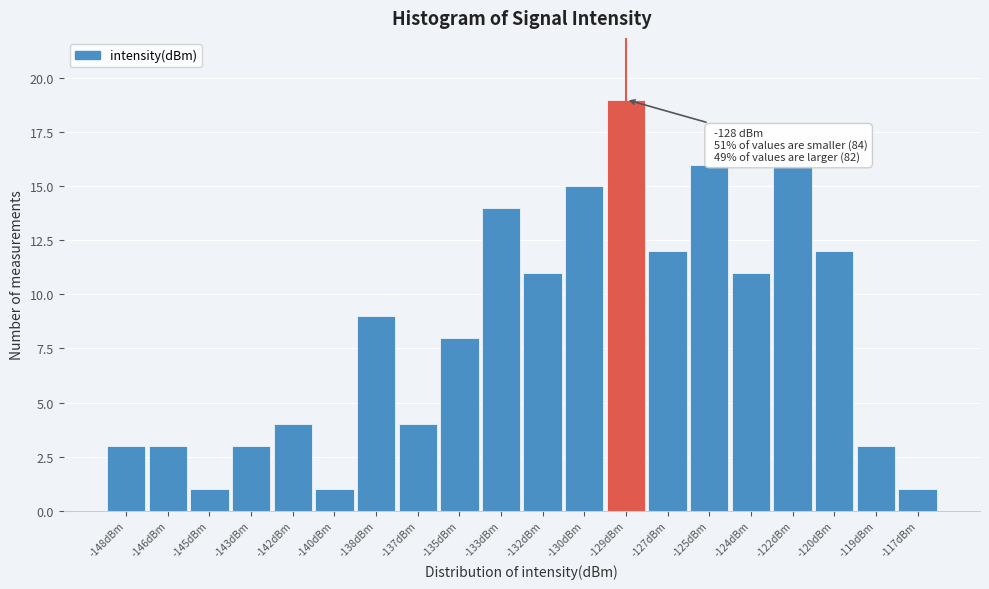

Reading left to right, list all the values displayed in this chart.

3	3	1	3	4	1	9	4	8	14	11	15	19	12	16	11	16	12	3	1